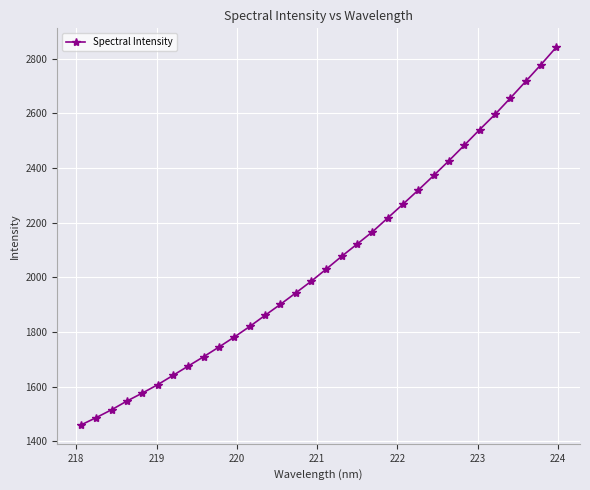

What is the value of the 26th point from the left?

2483.2